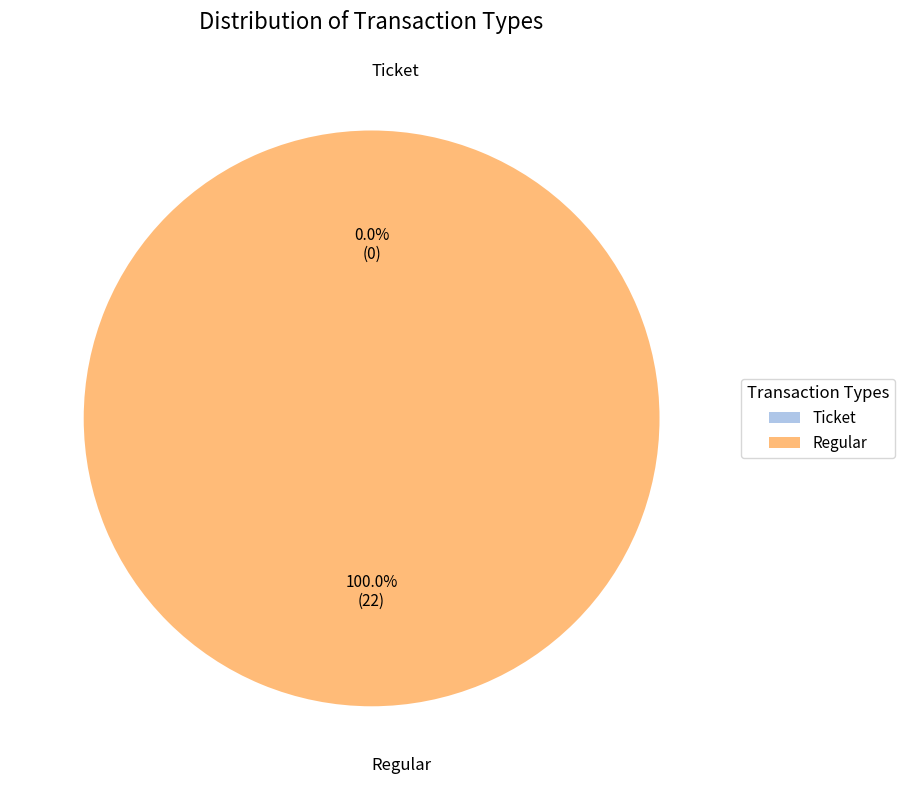

How many slices are in this pie chart?

2